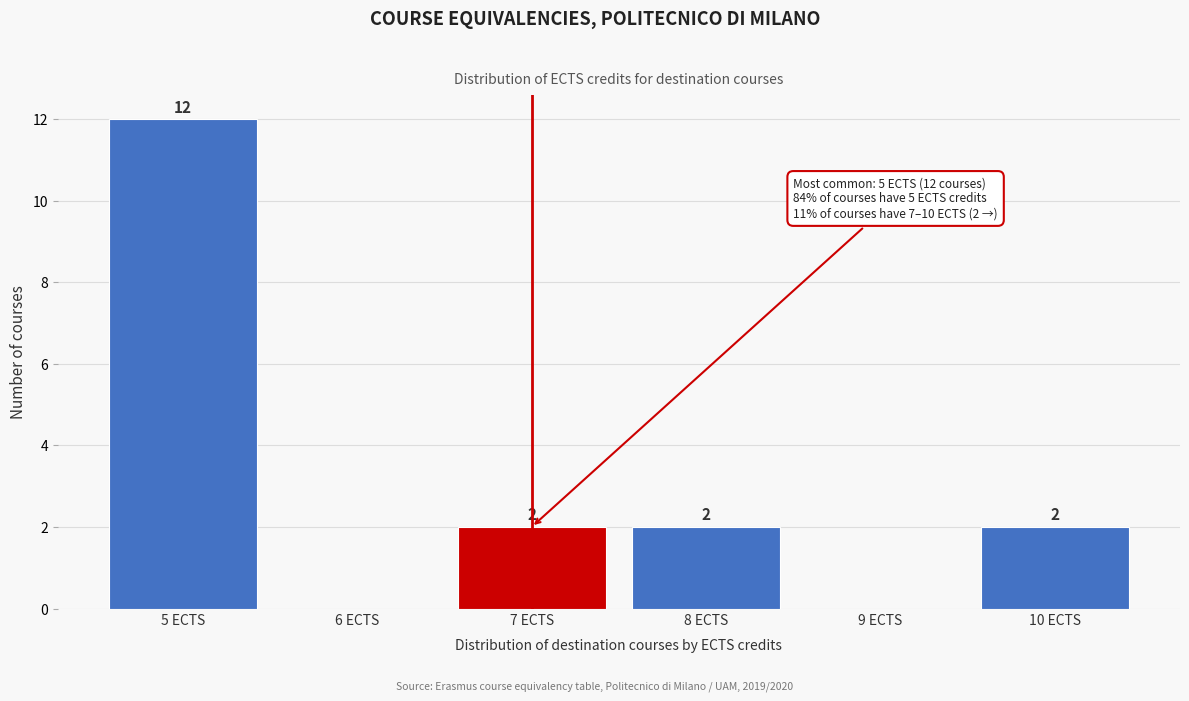

Which range on the x-axis has the tallest bar?

4.5 to 5.5